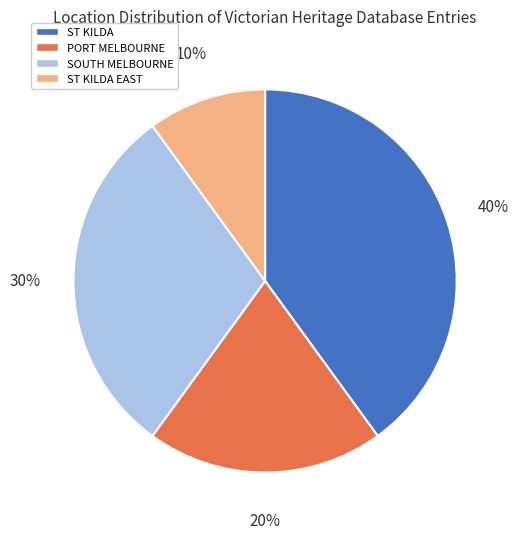

Rank the categories by value from highest to lowest.

ST KILDA, SOUTH MELBOURNE, PORT MELBOURNE, ST KILDA EAST